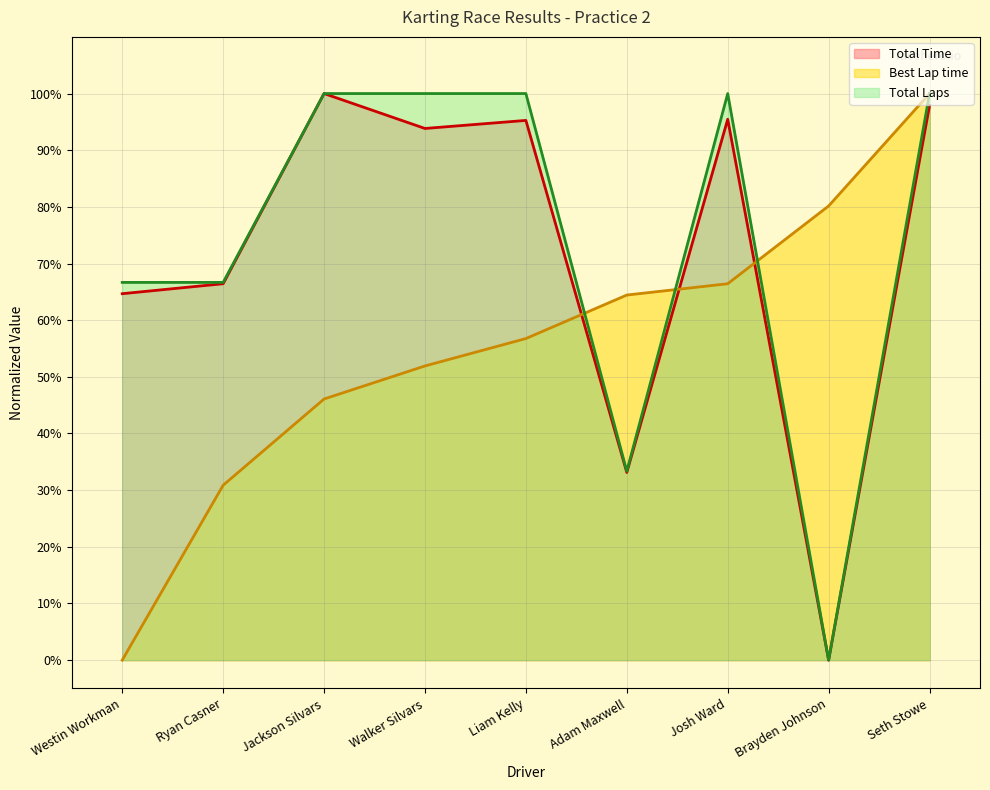

At Jackson Silvars, list the series in order from largest to smallest.

Total Time, Total Laps, Best Lap time